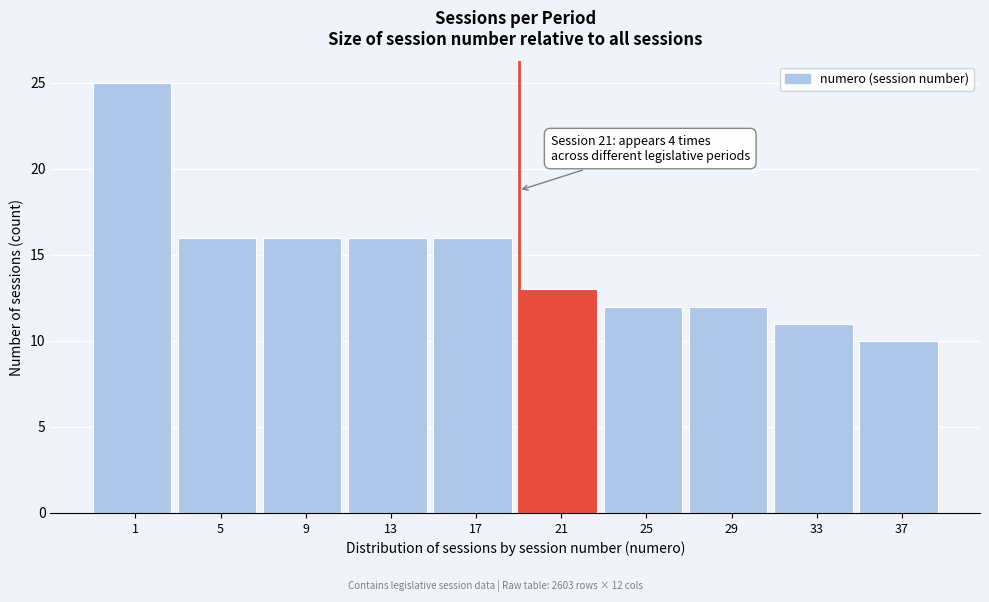

Reading right to left, what are all the values shown in this chart?

10	11	12	12	13	16	16	16	16	25